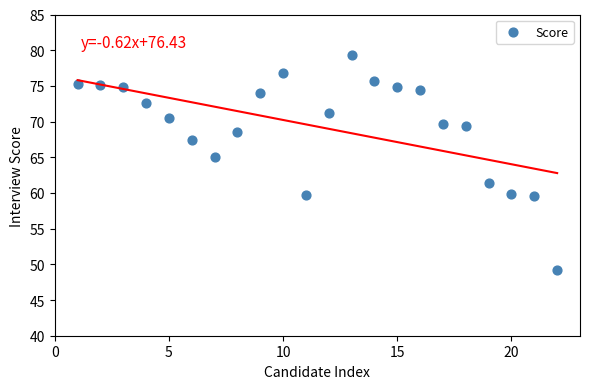

What Y value in the scatter plot is closest to 64?

65.0